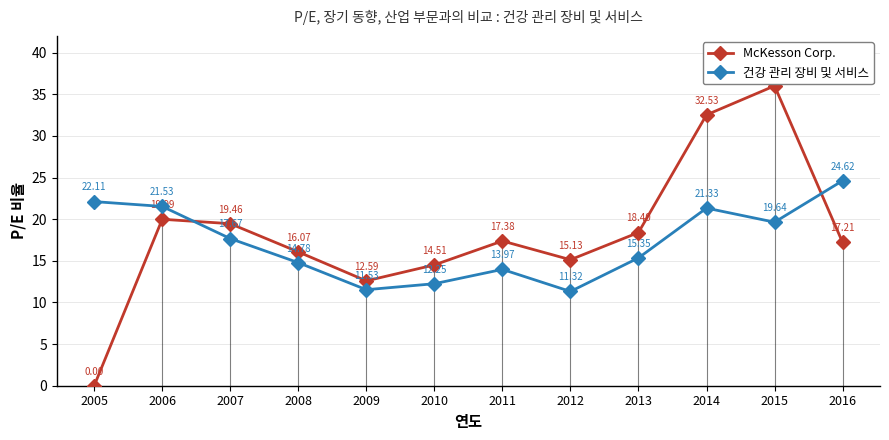

What is the value of the McKesson Corp. point at the 11th from the left?

36.0